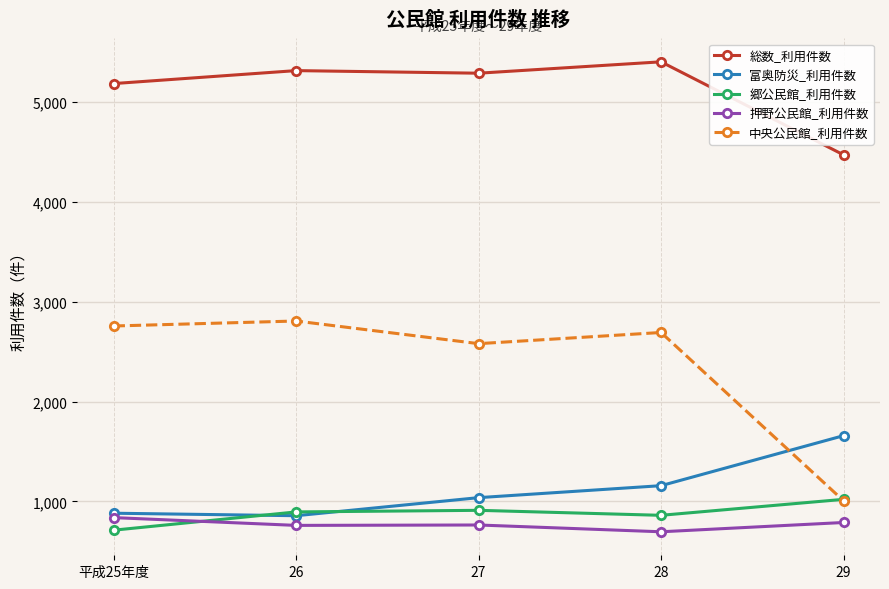

True or false: 郷公民館_利用件数 has a value of 894 at 26.

True